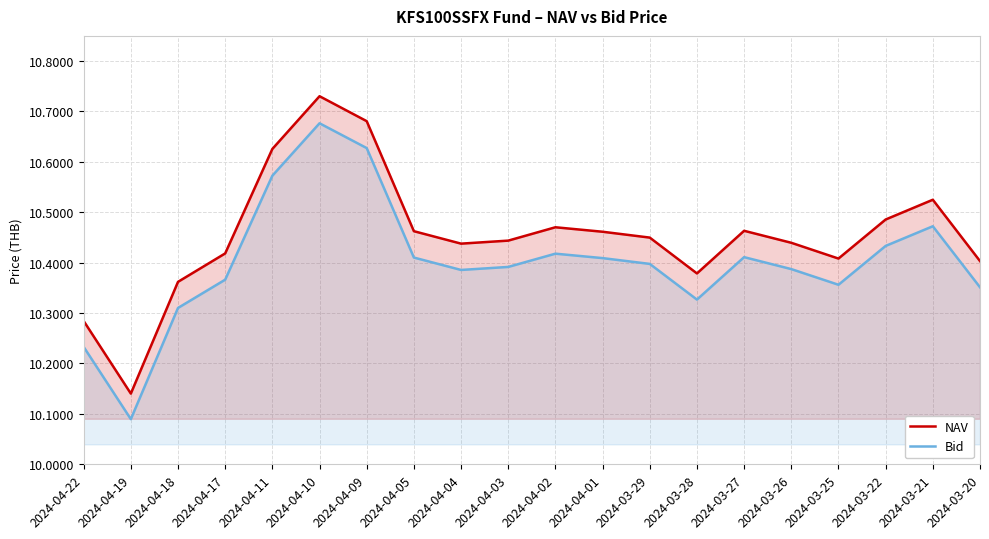

Rank the series by their average value, from highest to lowest.

NAV, Bid